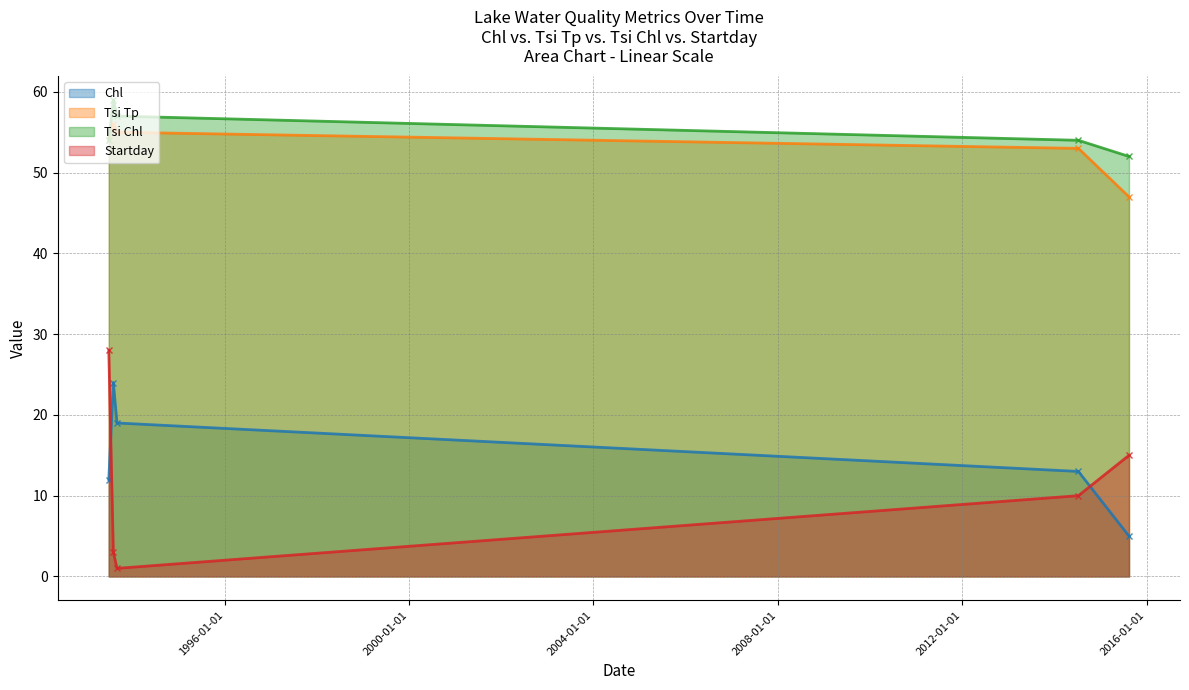

Is it true that Tsi Tp equals 55 at 09/01/1993?

True